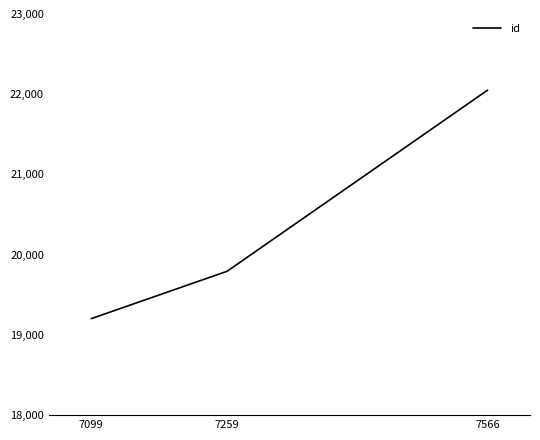

How many lines are shown in the chart?

1